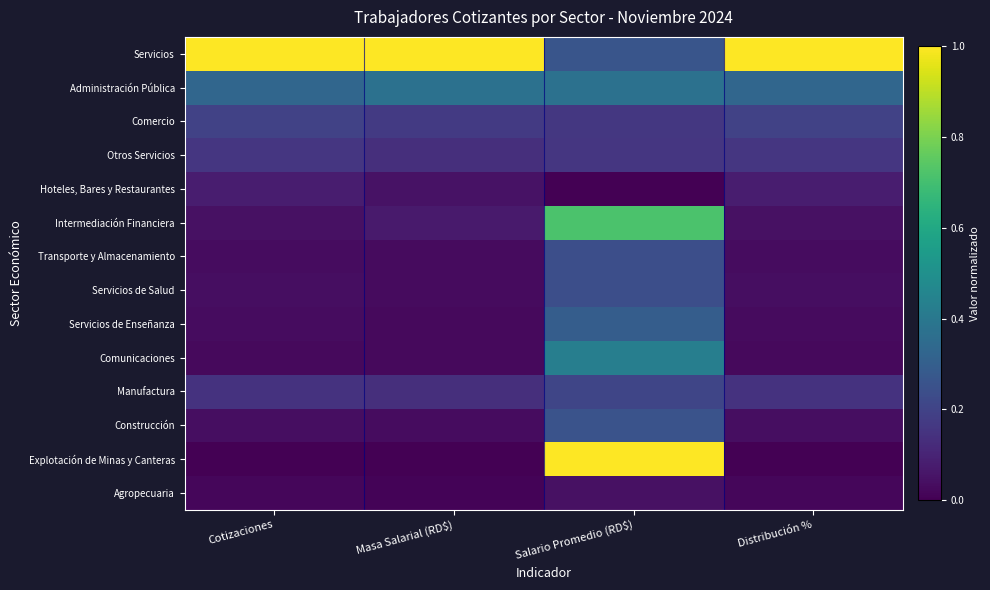

What is the greatest value displayed?

1.0